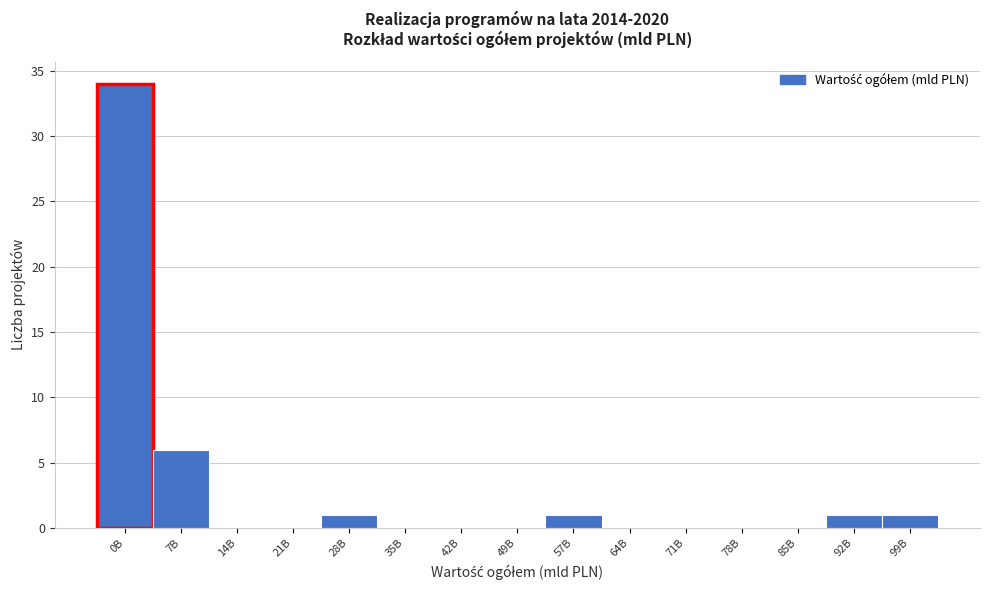

Reading left to right, what are all the values shown in this chart?

0B=34	7B=6	14B=0	21B=0	28B=1	35B=0	42B=0	49B=0	57B=1	64B=0	71B=0	78B=0	85B=0	92B=1	99B=1